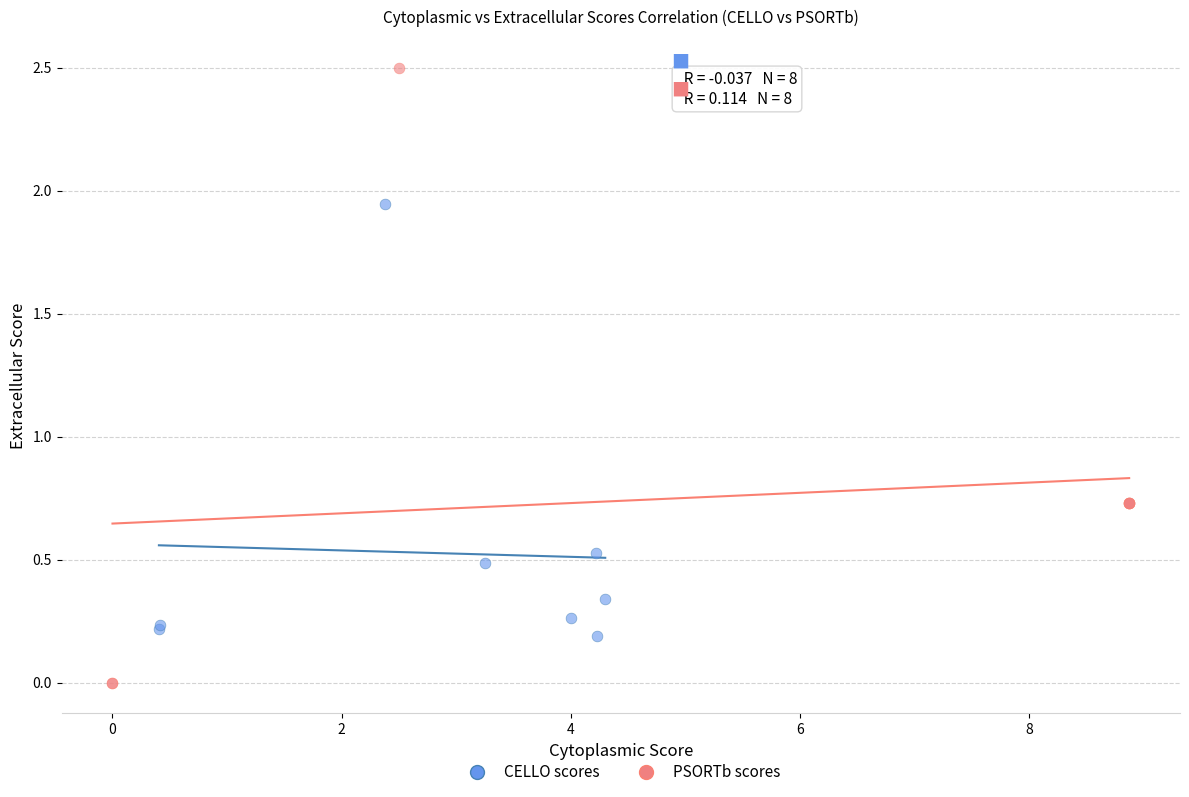

Which series reaches the minimum Y coordinate?

PSORTb scores